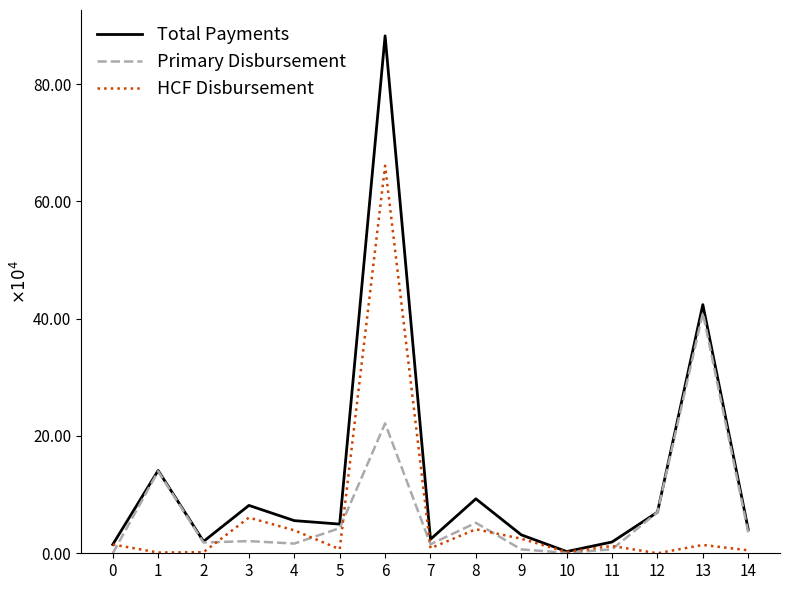

Rank the categories by HCF Disbursement value from highest to lowest.

6, 3, 8, 4, 9, 0, 13, 11, 7, 5, 14, 10, 2, 1, 12